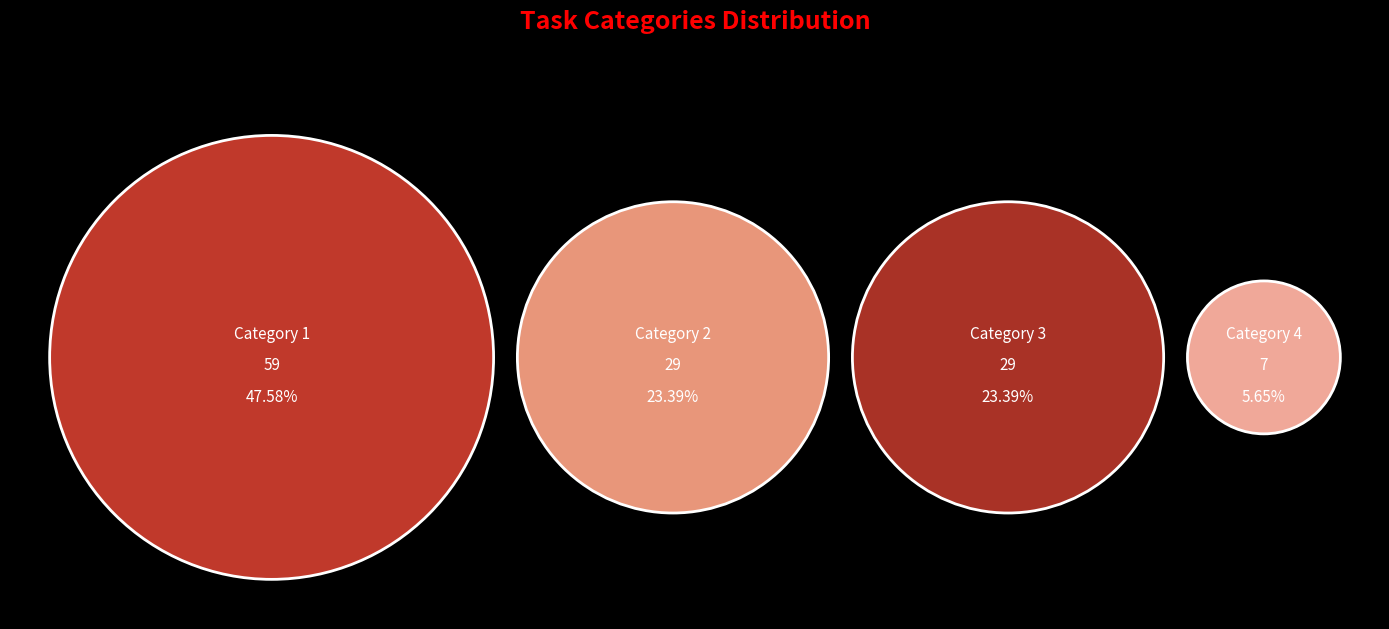

Which has a higher value, Category 3 or Category 2?

Category 3